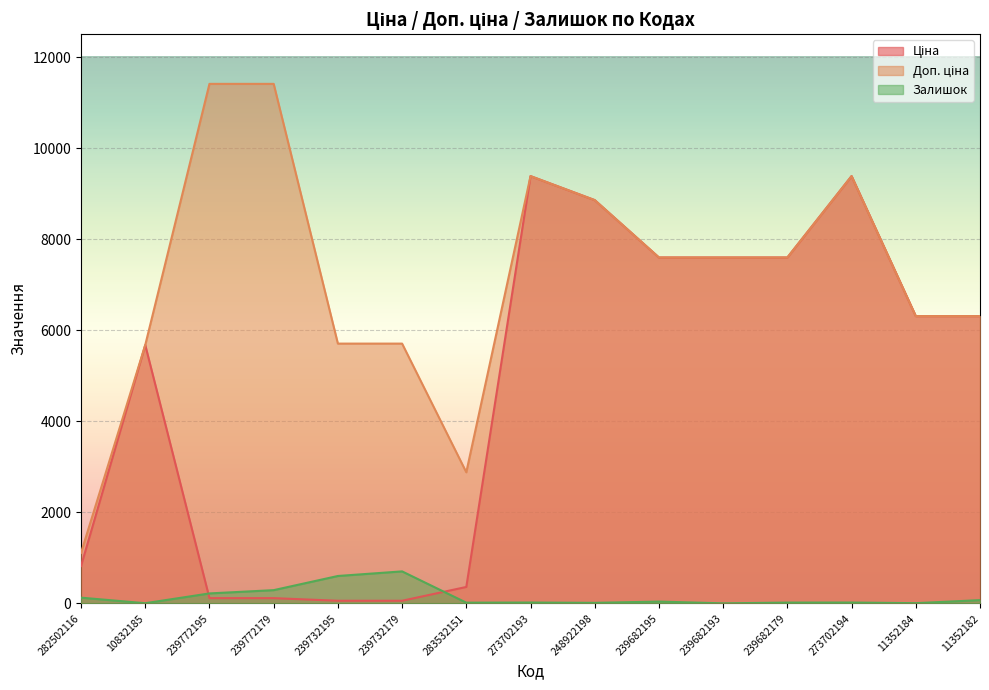

True or false: Залишок and Доп. ціна cross at least once.

False